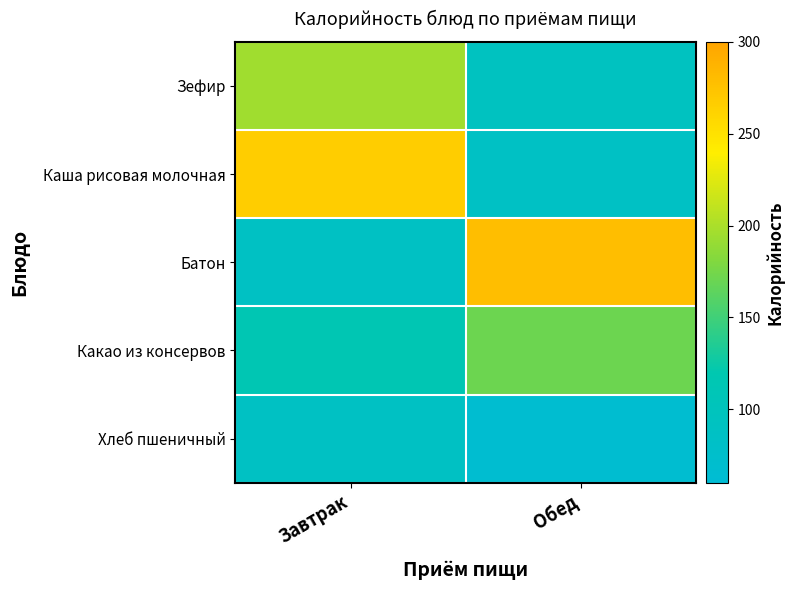

List the series in order of their peak value, highest first.

Батон, Каша рисовая молочная, Зефир, Какао из консервов, Хлеб пшеничный